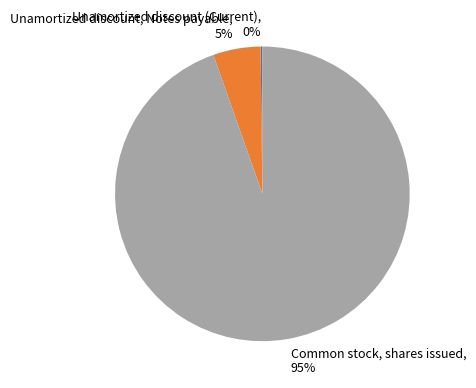

To the nearest percent, what is the average slice percentage?

33%